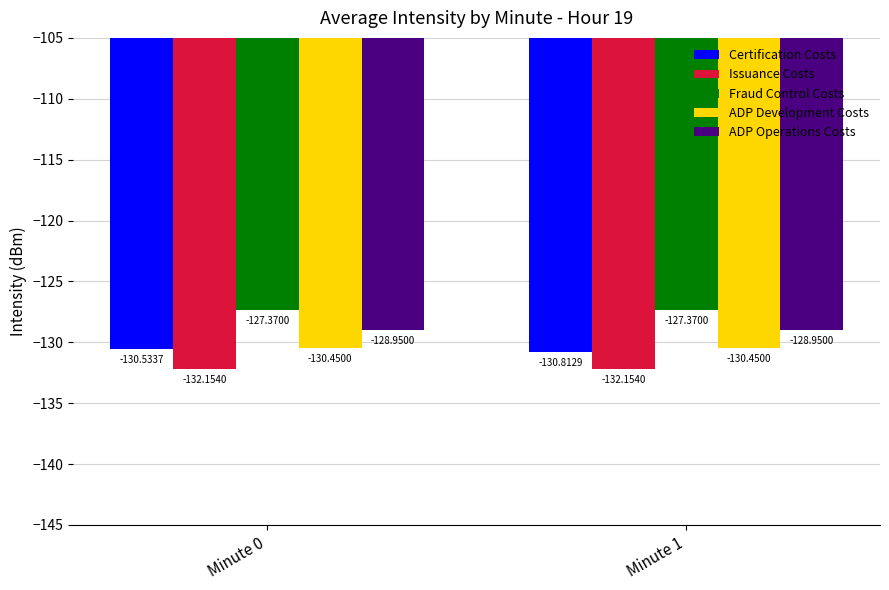

Which series has the largest range (max minus min)?

Certification Costs